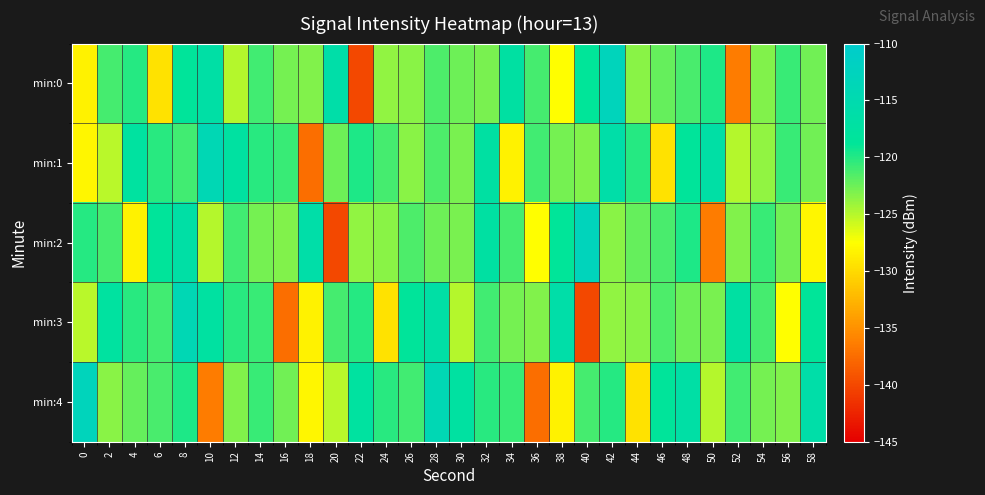

Reading left to right, transcribe all the data shown in this chart.

min:0: 0=-128.4	2=-121.2	4=-120.1	6=-129.4	8=-118.6	10=-116.7	12=-125.0	14=-121.0	16=-122.8	18=-123.2	20=-116.2	22=-140.0	24=-123.8	26=-123.4	28=-121.4	30=-122.5	32=-123.0	34=-117.2	36=-121.2	38=-127.6	40=-118.7	42=-113.0	44=-123.5	46=-122.3	48=-121.2	50=-119.8	52=-136.4	54=-123.2	56=-120.7	58=-122.6
min:1: 0=-128.1	2=-125.1	4=-117.6	6=-120.2	8=-121.0	10=-114.0	12=-117.2	14=-120.2	16=-120.8	18=-137.4	20=-122.5	22=-119.8	24=-121.2	26=-123.4	28=-121.4	30=-123.0	32=-117.2	34=-128.4	36=-121.0	38=-122.8	40=-123.2	42=-116.2	44=-120.1	46=-129.4	48=-118.6	50=-116.7	52=-125.0	54=-123.8	56=-120.7	58=-122.6
min:2: 0=-120.1	2=-121.2	4=-128.4	6=-118.6	8=-116.7	10=-125.0	12=-121.0	14=-122.8	16=-123.2	18=-116.2	20=-140.0	22=-123.8	24=-123.4	26=-121.4	28=-122.5	30=-123.0	32=-117.2	34=-121.2	36=-127.6	38=-118.7	40=-113.0	42=-123.5	44=-122.3	46=-121.2	48=-119.8	50=-136.4	52=-123.2	54=-120.7	56=-122.6	58=-128.1
min:3: 0=-125.1	2=-117.6	4=-120.2	6=-121.0	8=-114.0	10=-117.2	12=-120.2	14=-120.8	16=-137.4	18=-128.4	20=-121.2	22=-120.1	24=-129.4	26=-118.6	28=-116.7	30=-125.0	32=-121.0	34=-122.8	36=-123.2	38=-116.2	40=-140.0	42=-123.8	44=-123.4	46=-121.4	48=-122.5	50=-123.0	52=-117.2	54=-121.2	56=-127.6	58=-118.7
min:4: 0=-113.0	2=-123.5	4=-122.3	6=-121.2	8=-119.8	10=-136.4	12=-123.2	14=-120.7	16=-122.6	18=-128.1	20=-125.1	22=-117.6	24=-120.2	26=-121.0	28=-114.0	30=-117.2	32=-120.2	34=-120.8	36=-137.4	38=-128.4	40=-121.2	42=-120.1	44=-129.4	46=-118.6	48=-116.7	50=-125.0	52=-121.0	54=-122.8	56=-123.2	58=-116.2